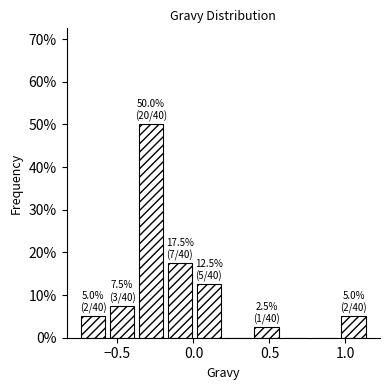

Read against the x-axis, roughly where is the centre of the tallest bar?

-0.30